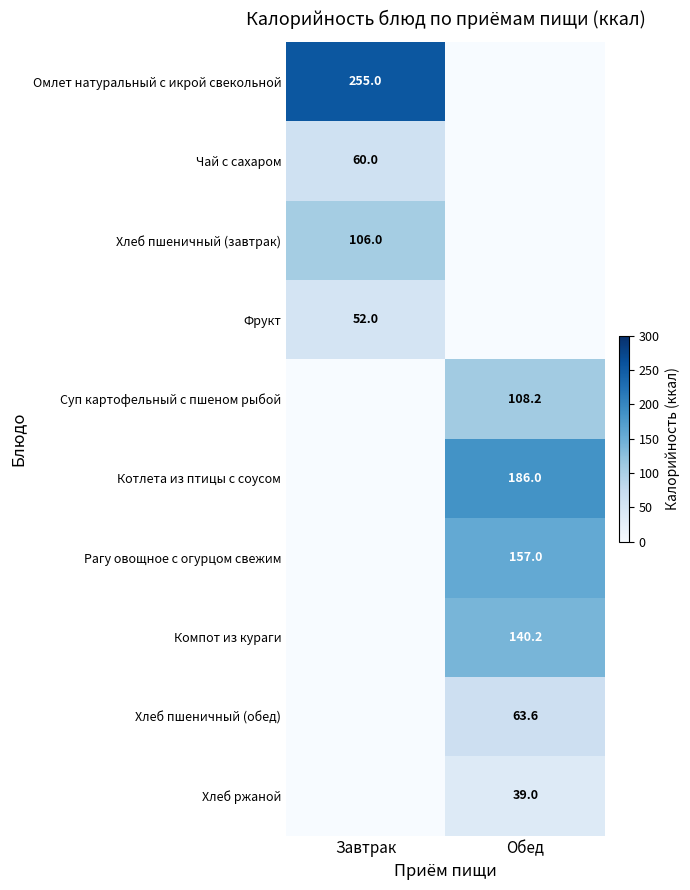

The value of Омлет натуральный с икрой свекольной at Завтрак is 436.5. True or false?

False